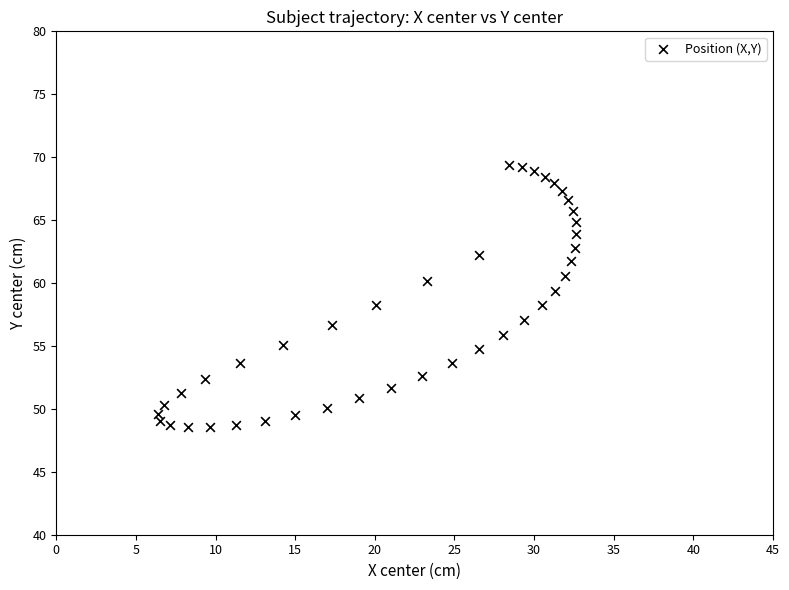

What is the range of Y values (max minus min)?

20.9